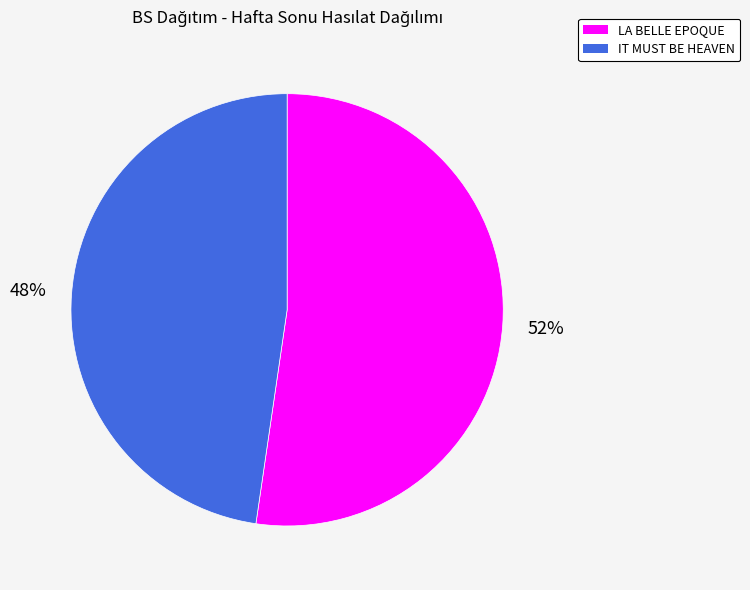

What is the ratio of the value at IT MUST BE HEAVEN to the value at LA BELLE EPOQUE?

0.9